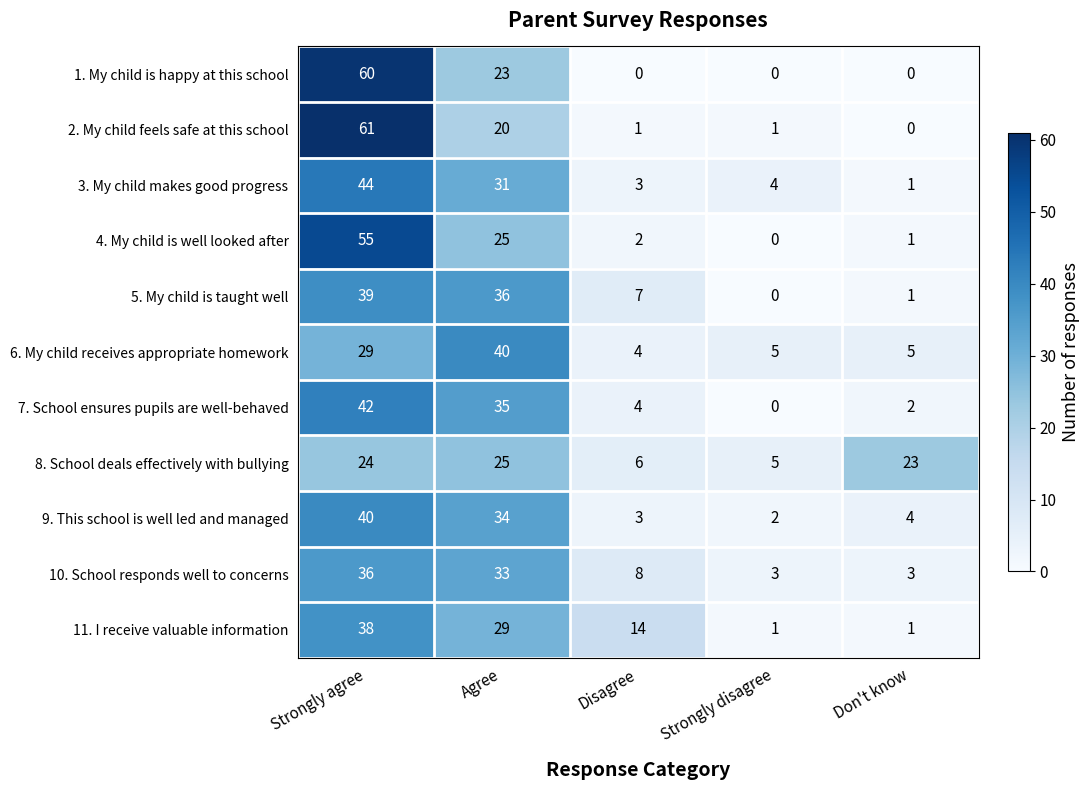

What is the difference between the highest and lowest values at Strongly disagree?

5